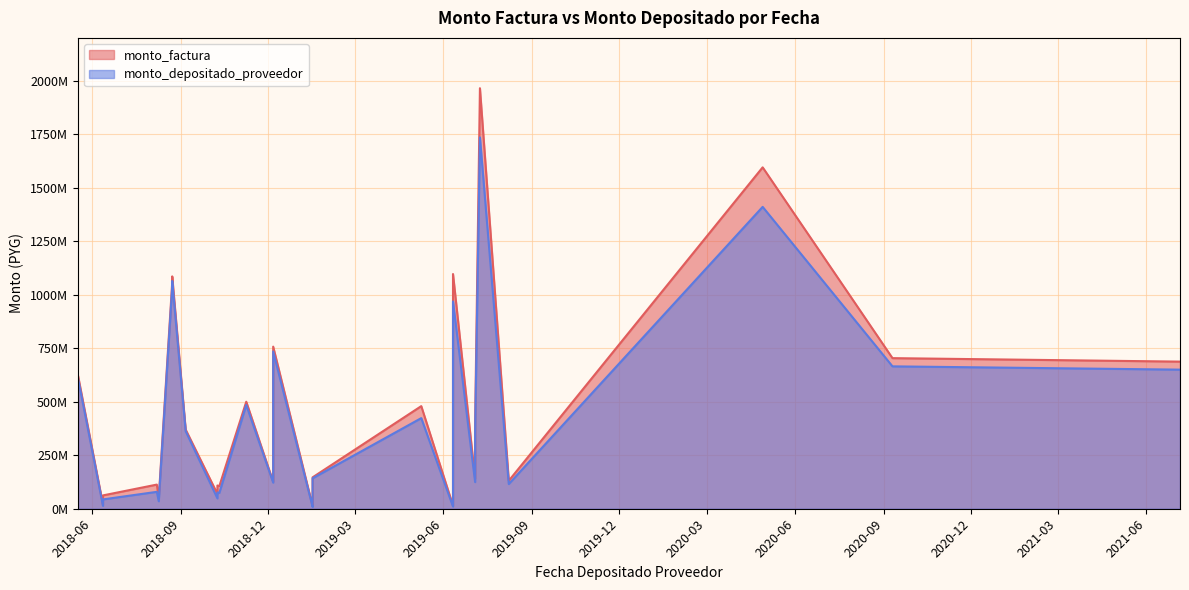

At which label is monto_factura closest to 988723213?

2018-08-23